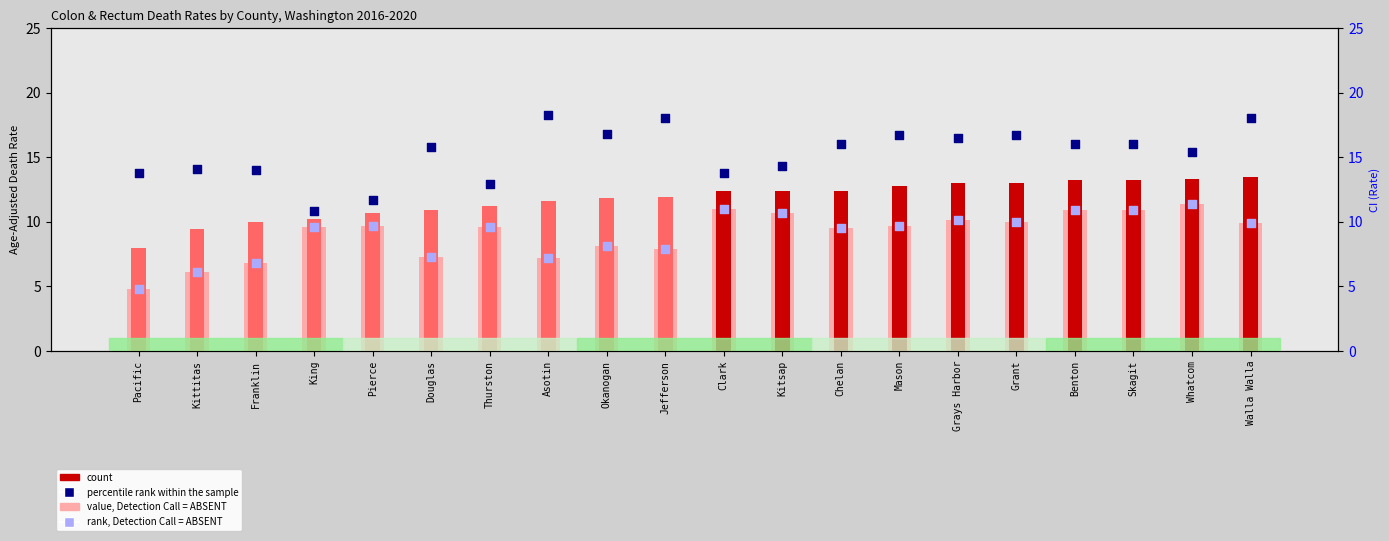

What are all the series names shown in the legend?

value, Detection Call = ABSENT, count, percentile rank within the sample, rank, Detection Call = ABSENT